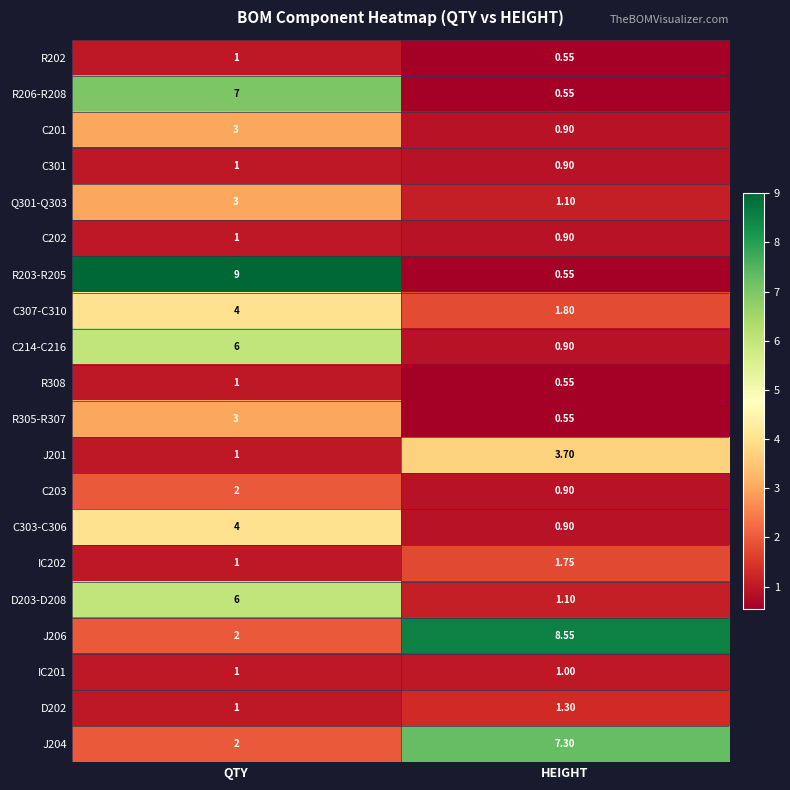

Which category has the lowest value in the J204 series?

QTY